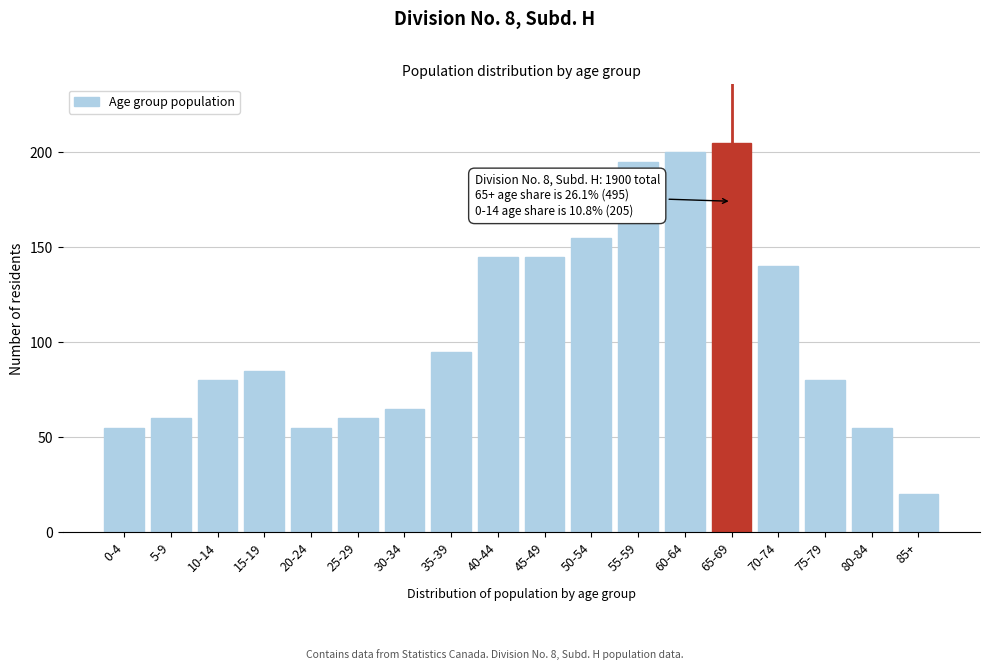

Reading left to right, what are all the values shown in this chart?

0-4=55	5-9=60	10-14=80	15-19=85	20-24=55	25-29=60	30-34=65	35-39=95	40-44=145	45-49=145	50-54=155	55-59=195	60-64=200	65-69=205	70-74=140	75-79=80	80-84=55	85+=20